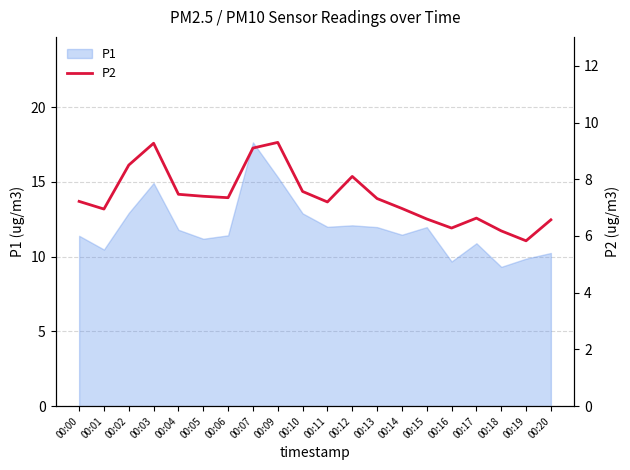

Reading left to right, list all the values displayed in this chart.

00:00=7.2	00:01=7.0	00:02=8.5	00:03=9.3	00:04=7.5	00:05=7.4	00:06=7.3	00:07=9.1	00:09=9.3	00:10=7.6	00:11=7.2	00:12=8.1	00:13=7.3	00:14=7.0	00:15=6.6	00:16=6.3	00:17=6.6	00:18=6.2	00:19=5.8	00:20=6.6